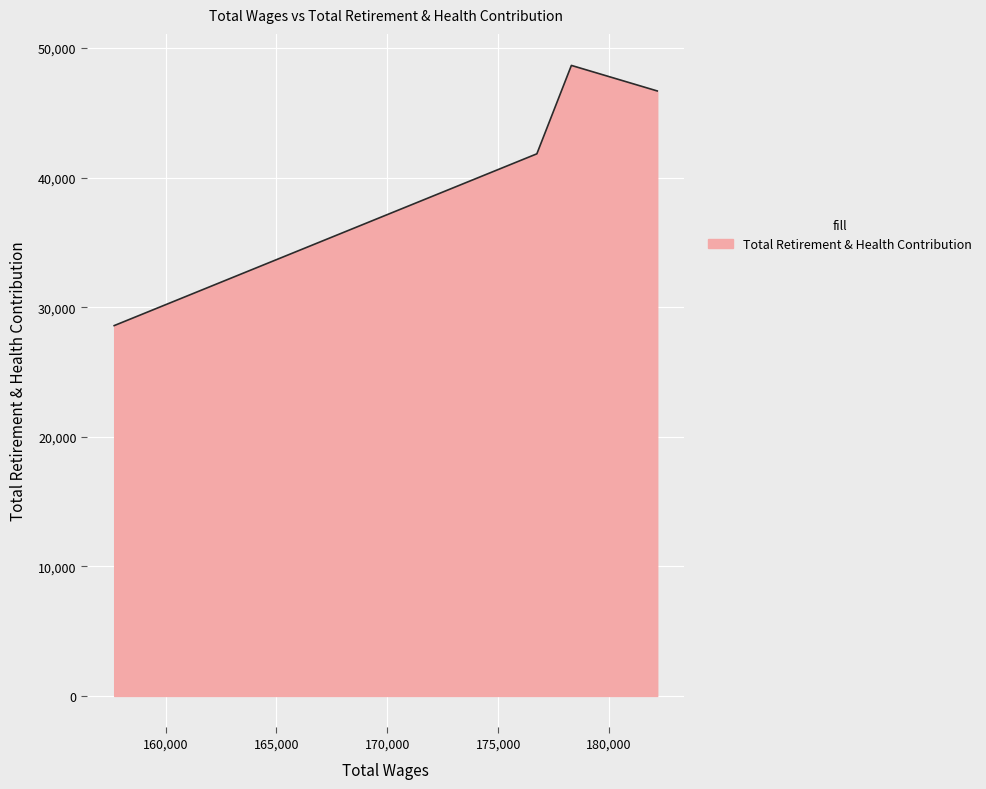

The chart shows a value of 41833 at 176741.0. True or false?

True